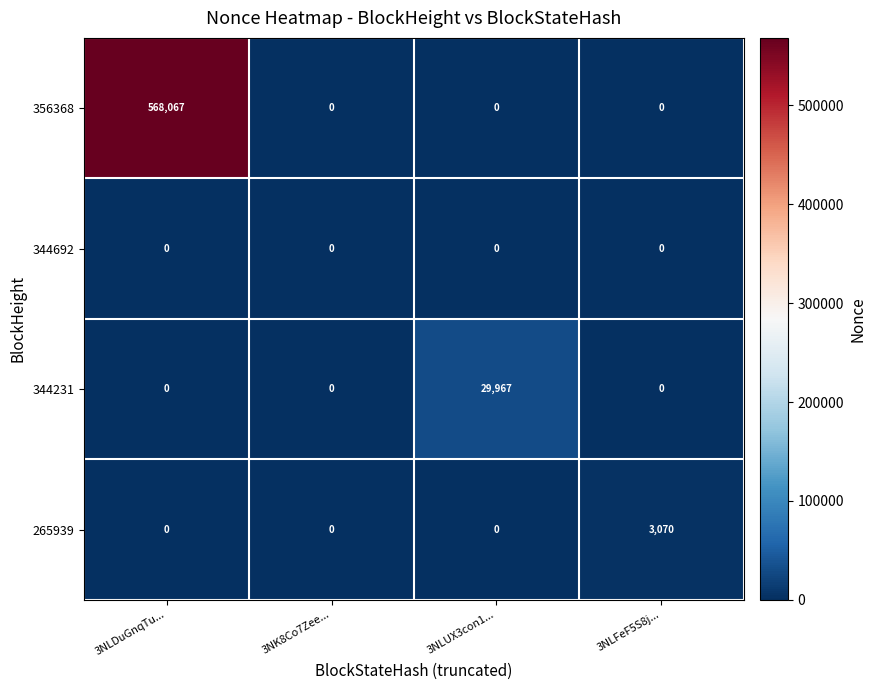

At which category is the sum across all series the highest?

3NLDuGnqTu...